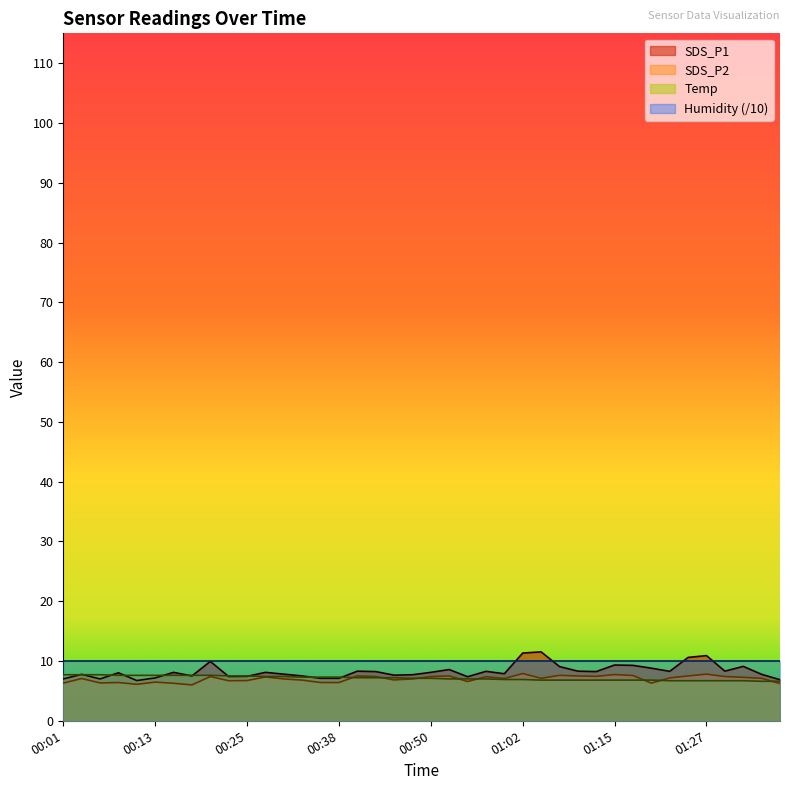

What is the greatest value displayed?

11.5